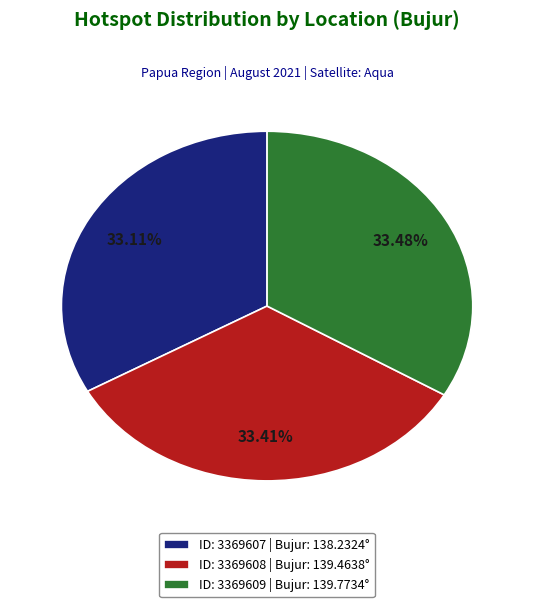

Approximately how many times larger is the value at ID: 3369607 | Bujur: 138.2324° compared to ID: 3369609 | Bujur: 139.7734°?

1.0